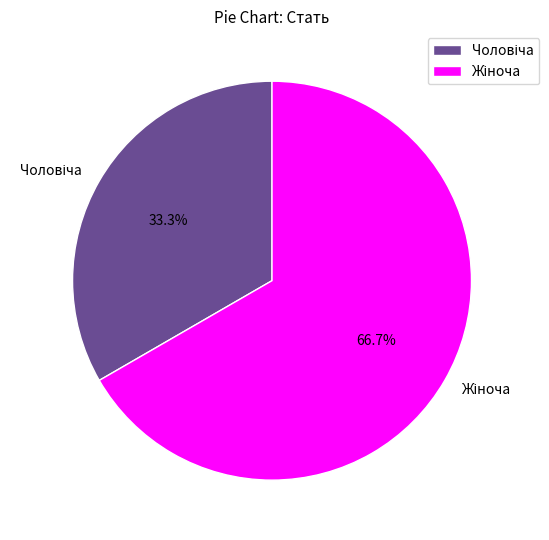

Is there a majority slice in this chart?

Yes